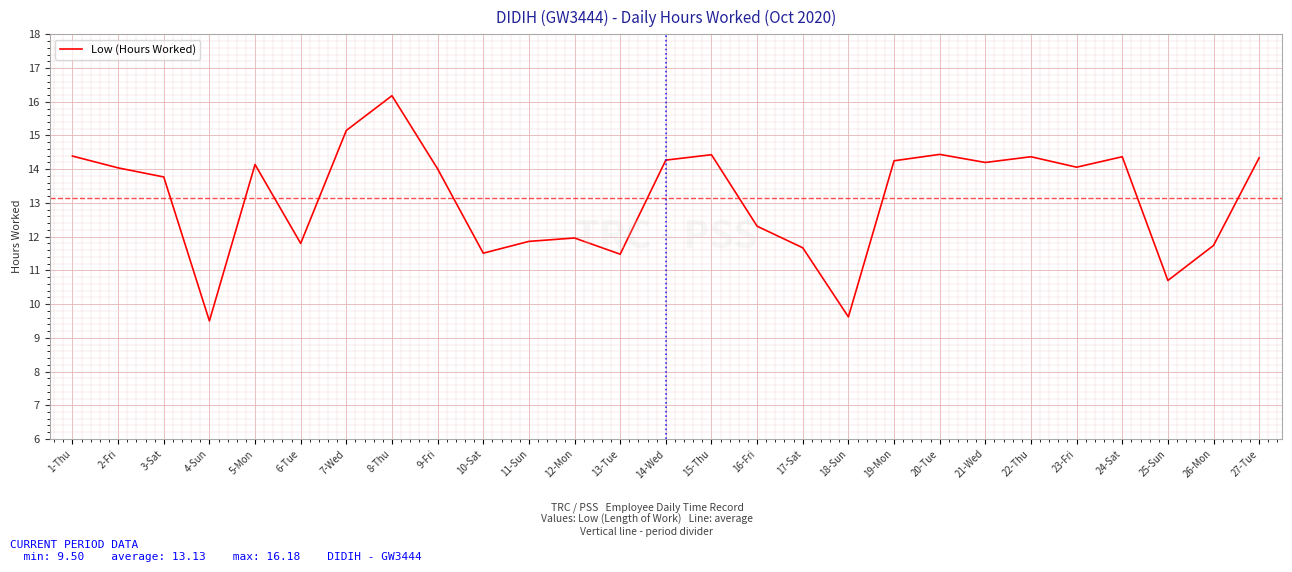

Which has a higher value, 16-Fri or 4-Sun?

16-Fri